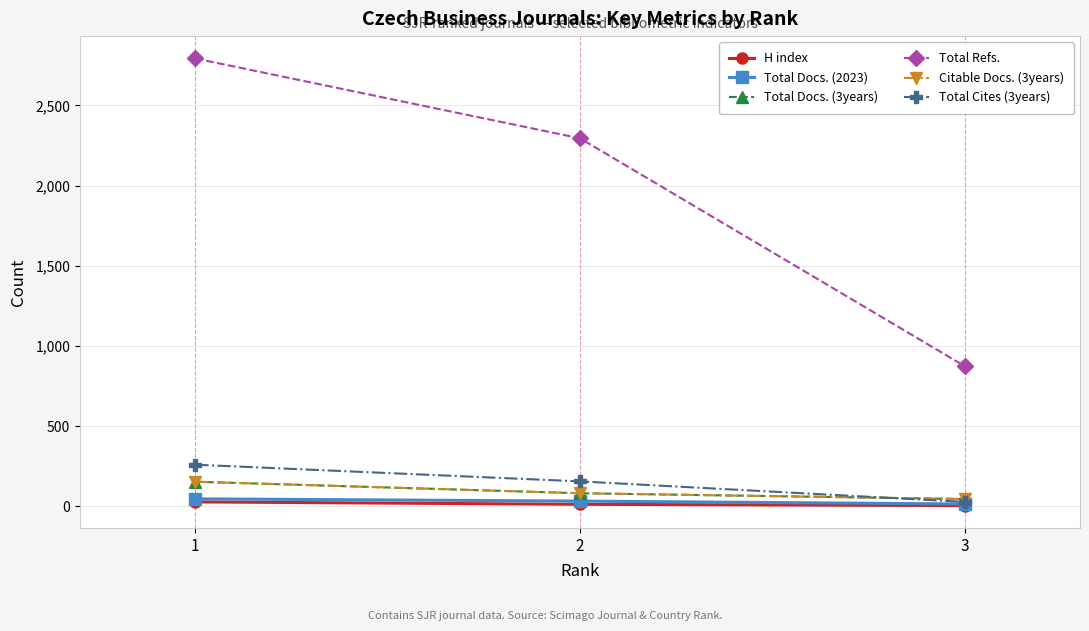

What value does the Total Docs. (3years) series have at 2, to the nearest 50?

100